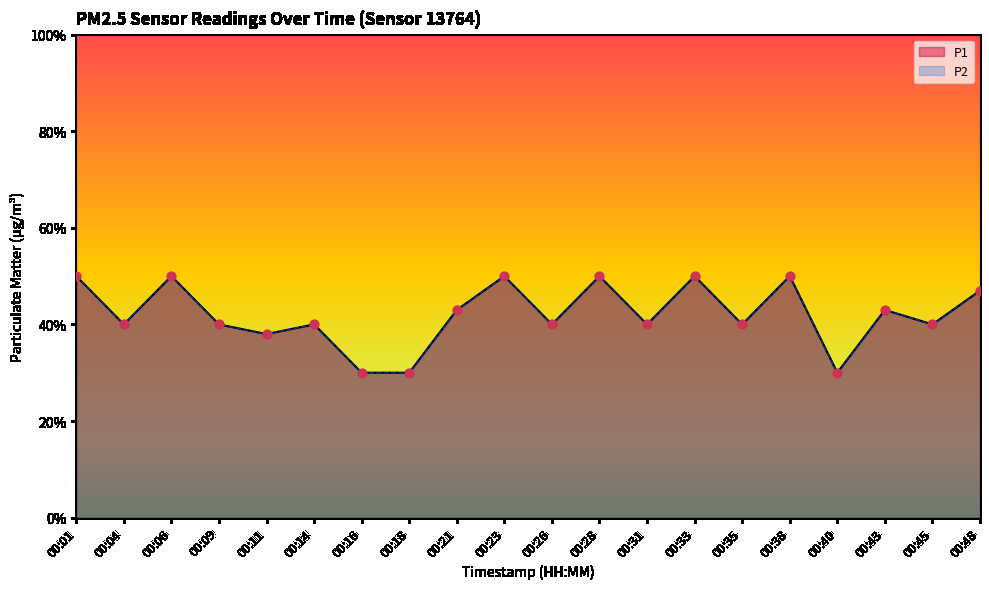

Which series contains the highest Y value?

P1